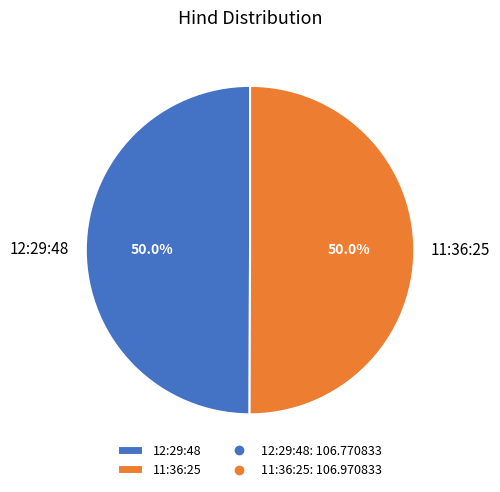

True or false: 11:36:25 accounts for 50% of the total.

True